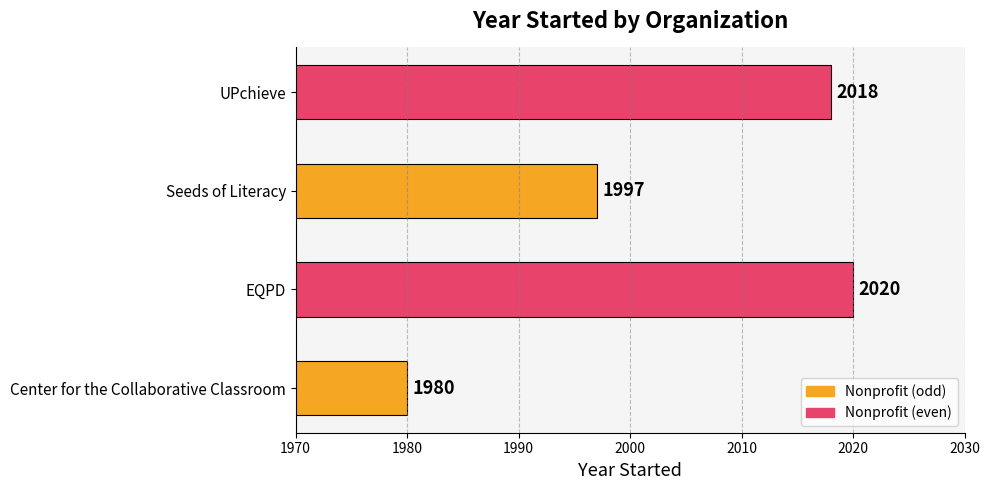

Which has a higher value, Center for the Collaborative Classroom or Seeds of Literacy?

Seeds of Literacy